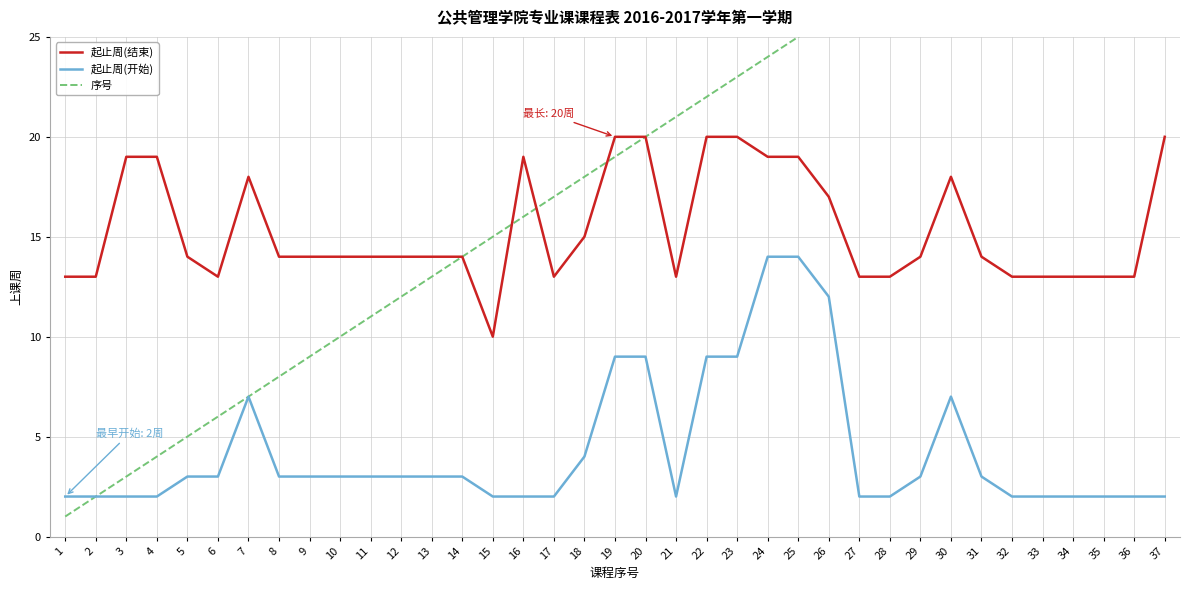

Rank the series by their maximum value, from lowest to highest.

起止周(开始), 起止周(结束), 序号